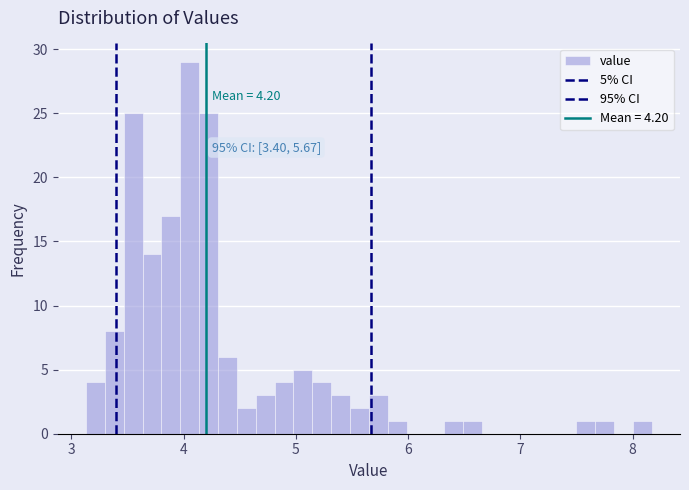

Around what value on the x-axis is the tallest bar? Give the approximate position of its centre, as read against the axis.

4.1